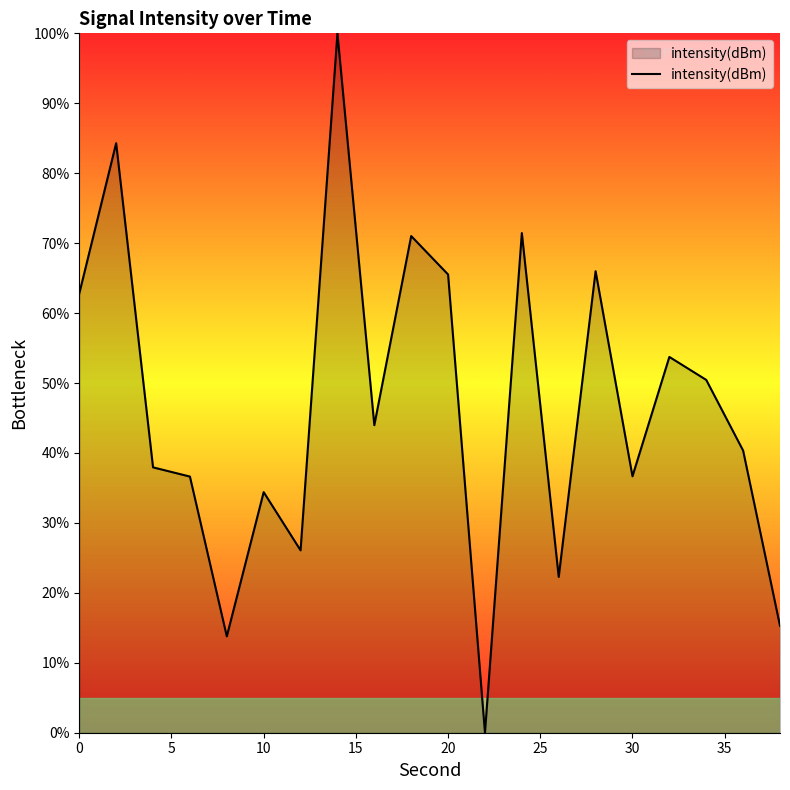

What is the difference between the maximum and minimum values?

100.0